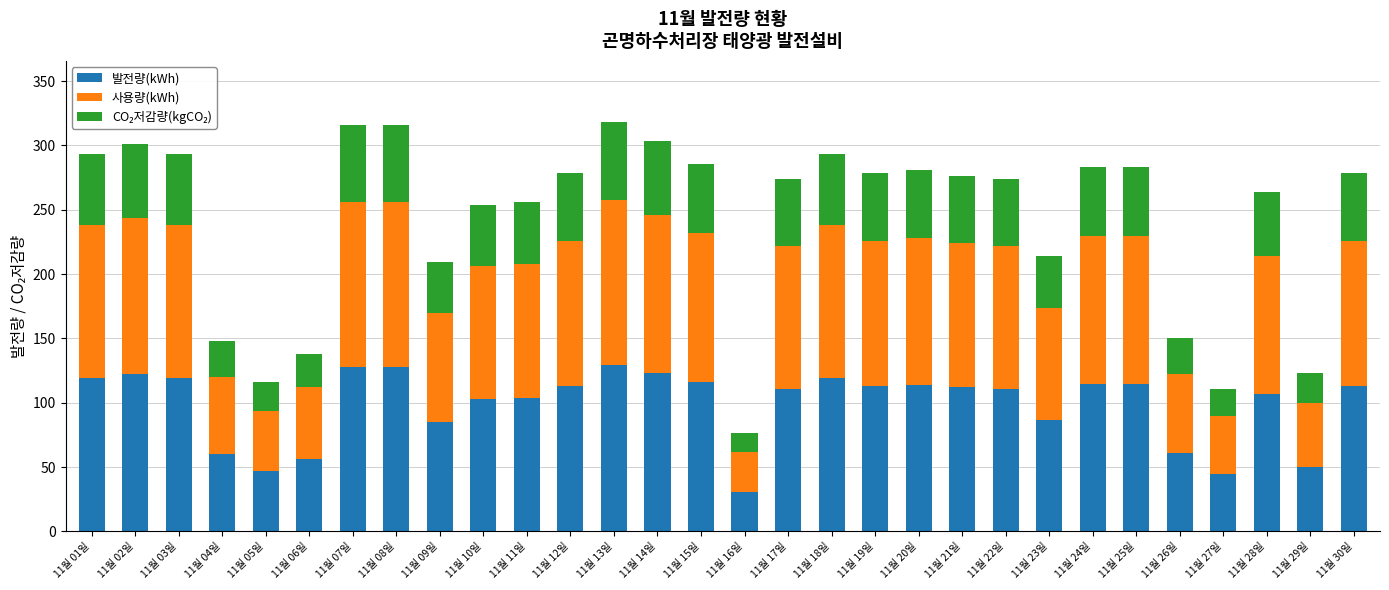

How many categories are shown in the chart?

30